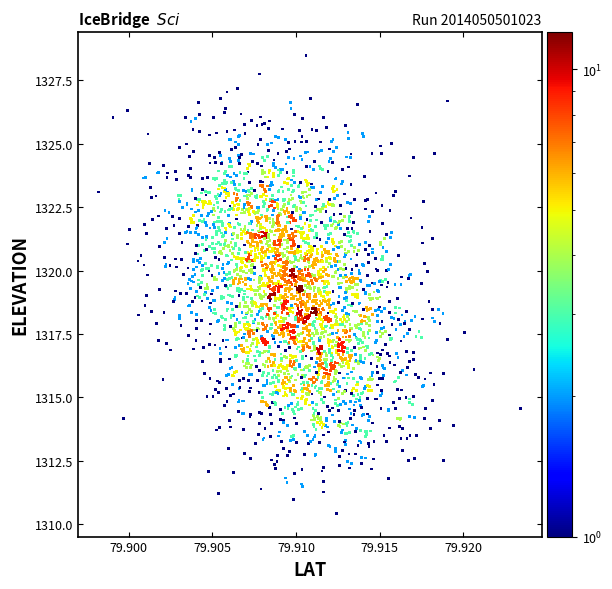

What is the range of Y values (max minus min)?

18.1